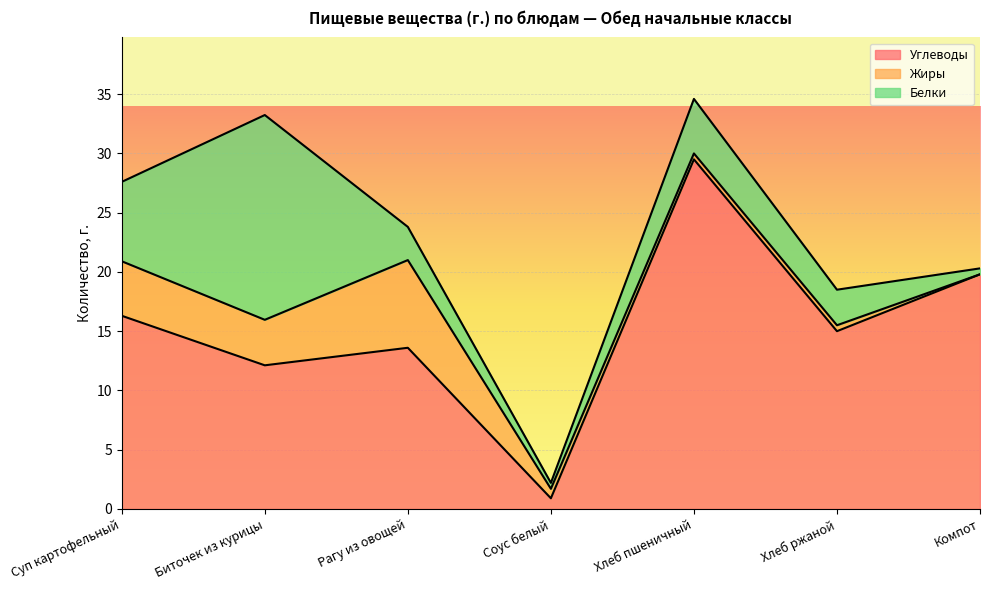

Which category has the lowest value in the Белки series?

Соус белый